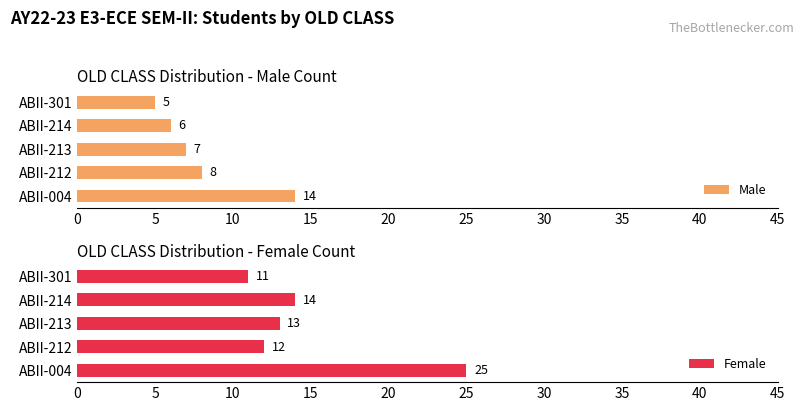

What is the difference between the Female values at ABII-301 and ABII-004?

14